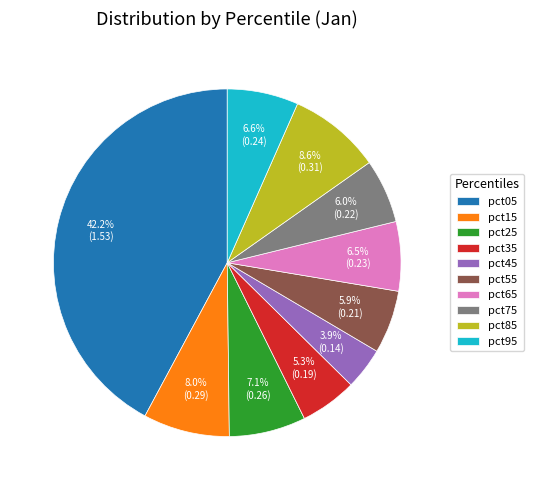

Does pct85 account for over 50% of the chart?

No